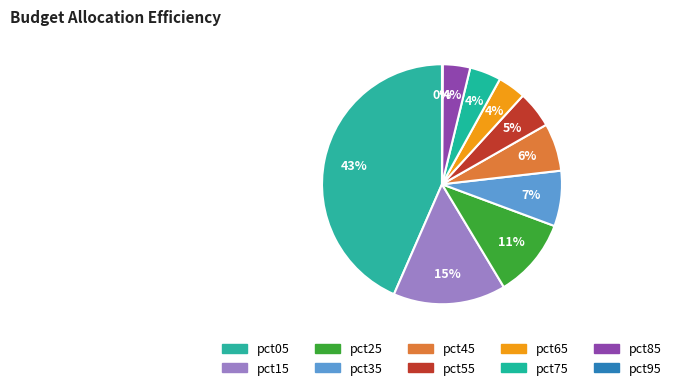

What percentage is the pct75 slice, to the nearest percent?

4%